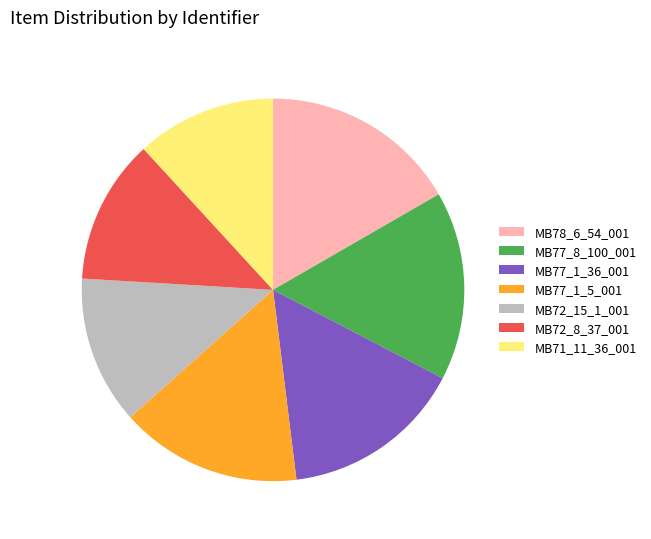

Is it true that MB77_1_5_001 is 27% of the pie?

False